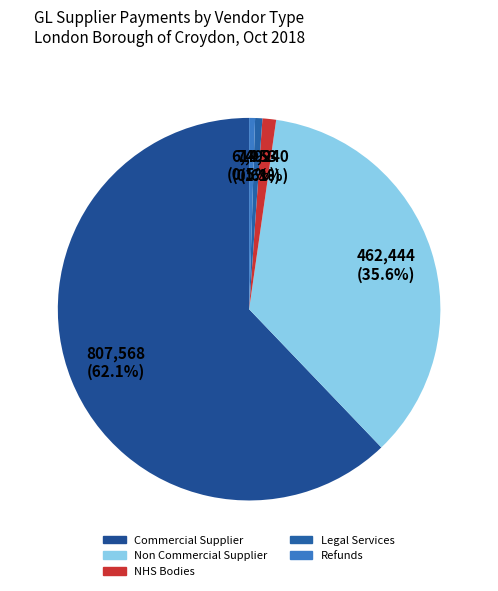

How many segments does this pie chart have?

5